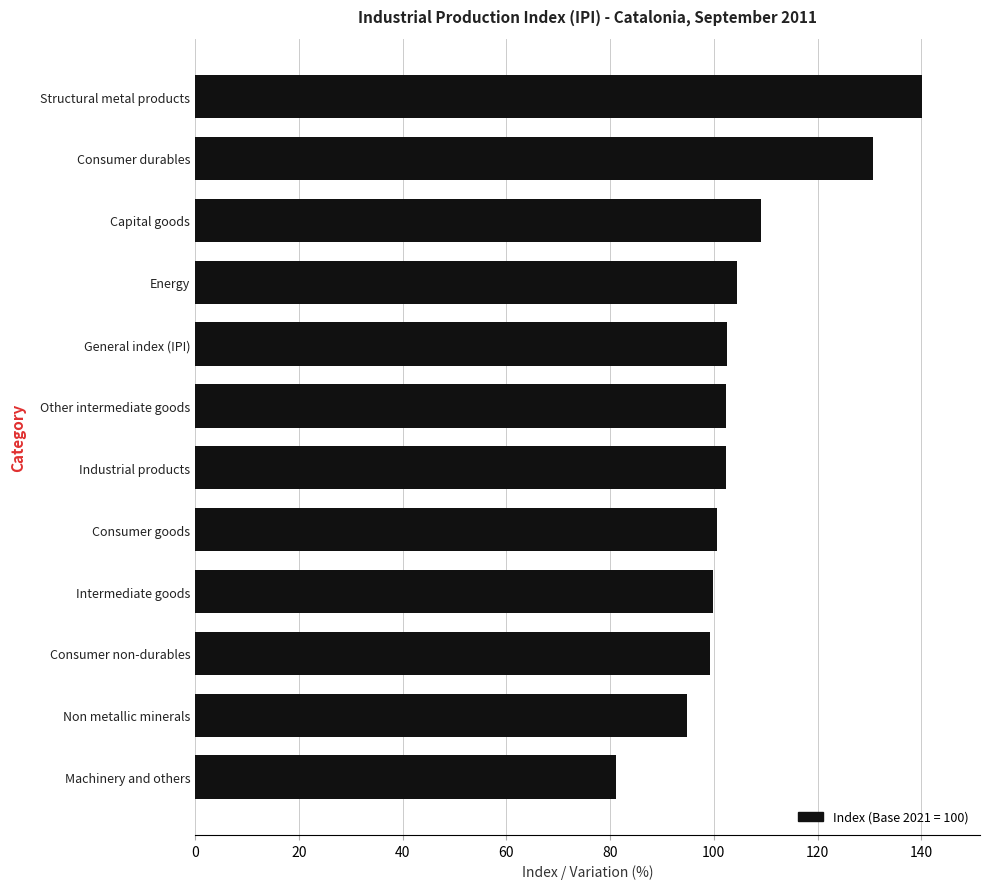

What position from the bottom is Energy?

9